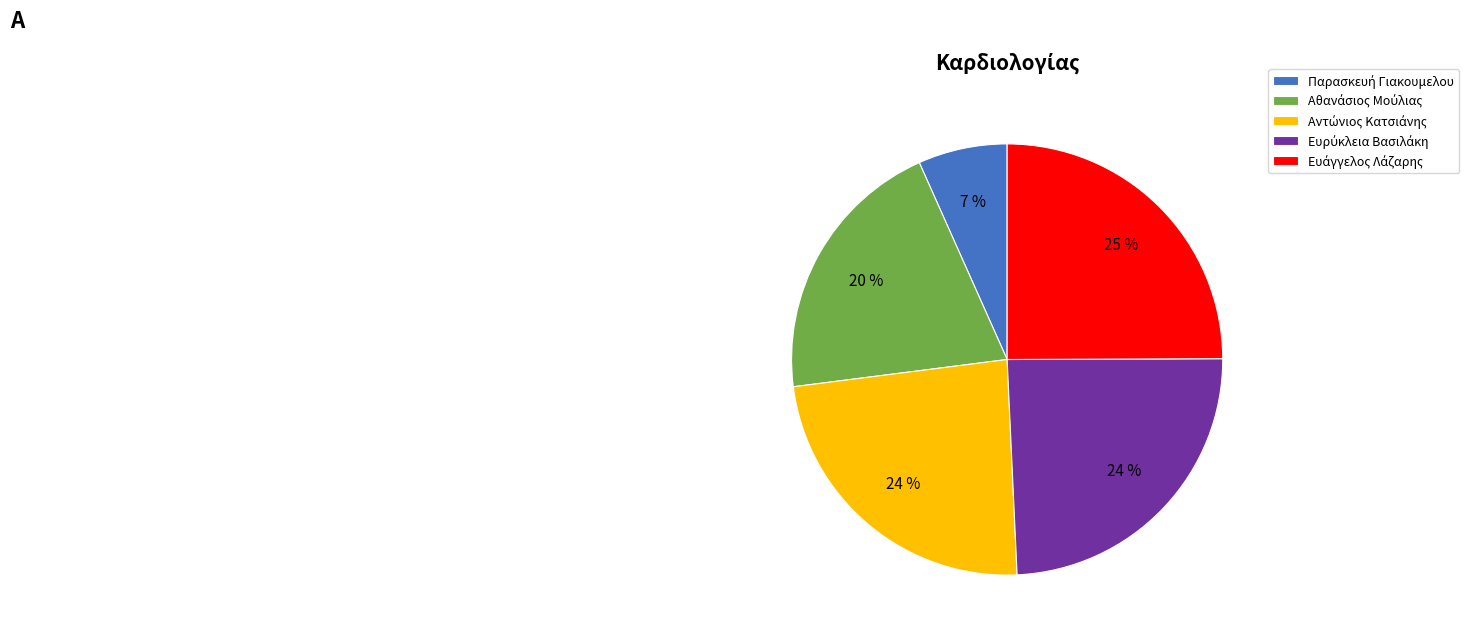

To the nearest percent, what is the difference between the largest and smallest slice percentages?

18%